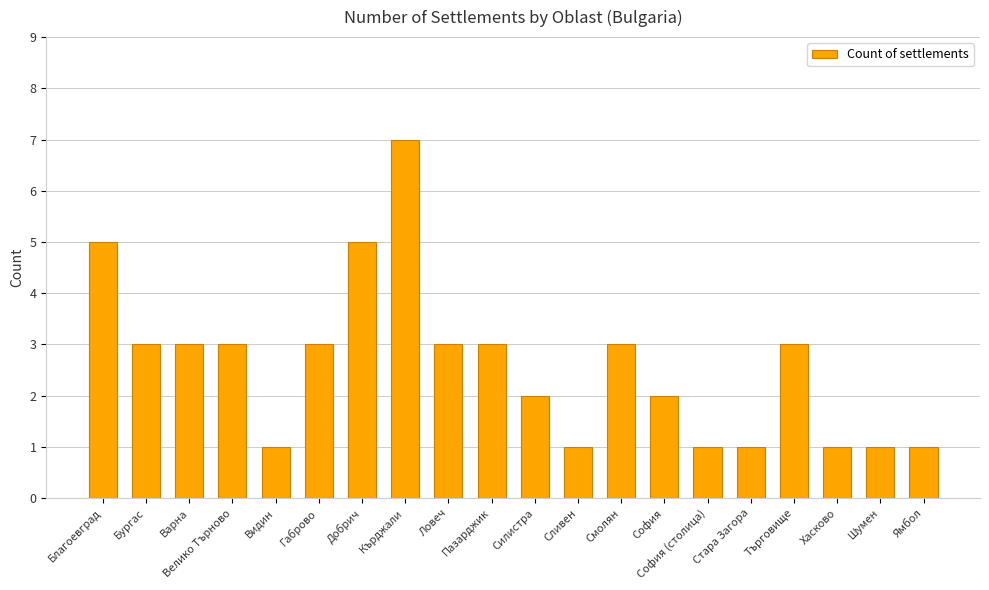

What is the label of the 12th bar from the left?

Сливен